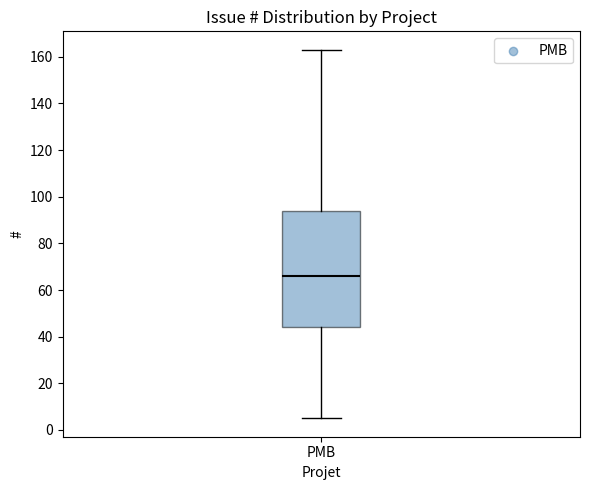

Where does the upper whisker of the box for PMB end on the y-axis? The values are not printed on the chart, so give them approximately, as read against the axis.

164